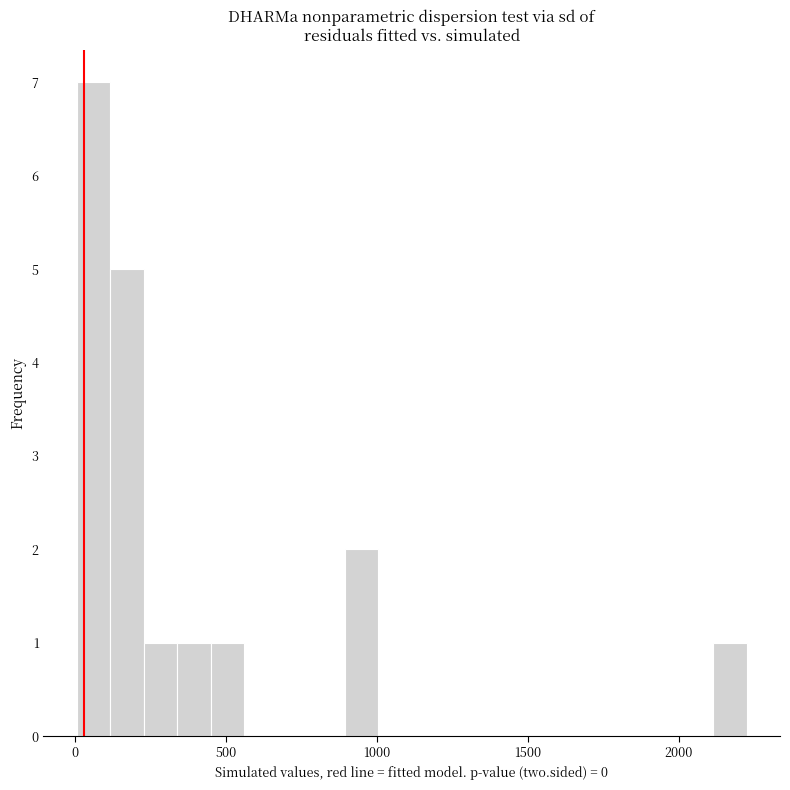

Around what value on the x-axis is the tallest bar? Give the approximate position of its centre, as read against the axis.

50